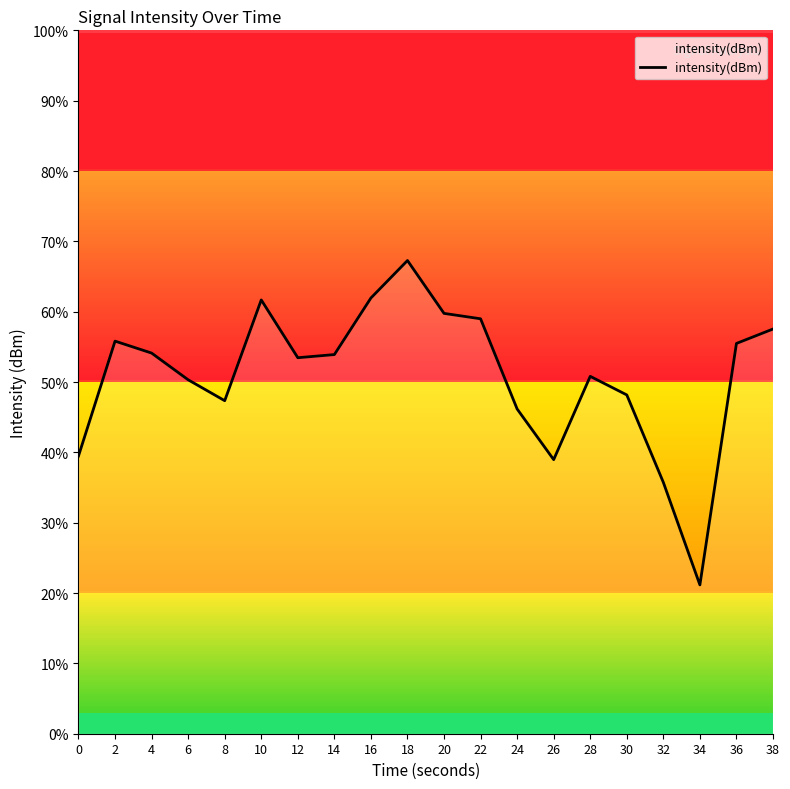

The chart shows a value of 12.9 at 26. True or false?

False